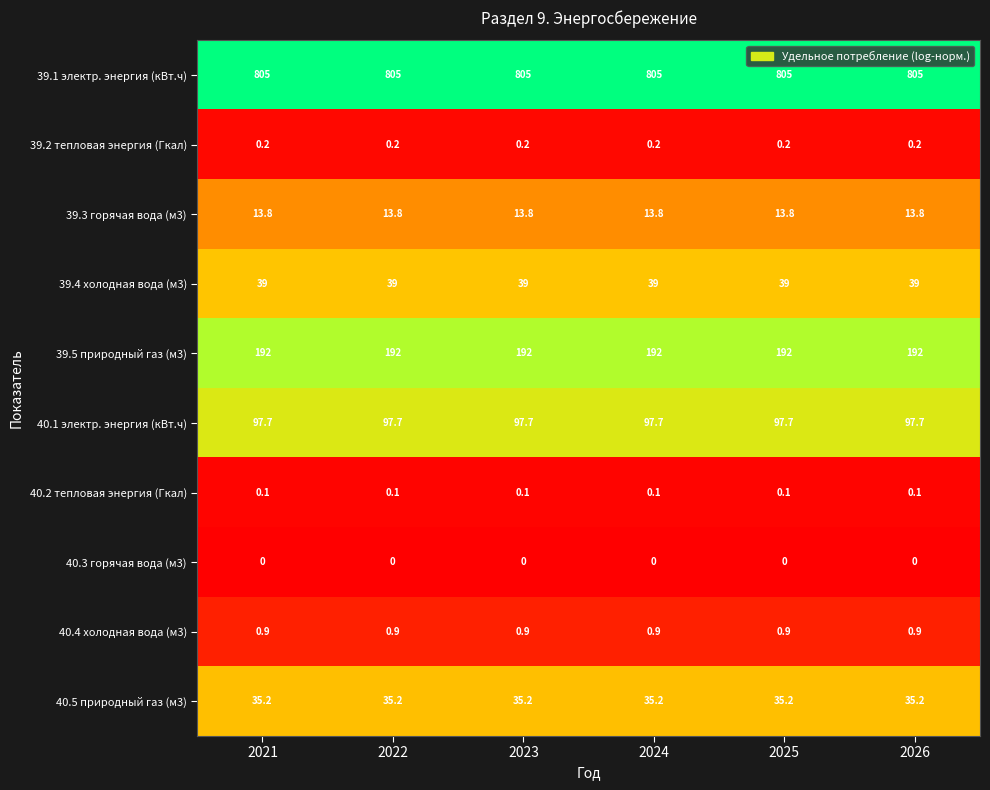

Rank the series by their maximum value, from lowest to highest.

40.3 горячая вода (м3), 40.2 тепловая энергия (Гкал), 39.2 тепловая энергия (Гкал), 40.4 холодная вода (м3), 39.3 горячая вода (м3), 40.5 природный газ (м3), 39.4 холодная вода (м3), 40.1 электр. энергия (кВт.ч), 39.5 природный газ (м3), 39.1 электр. энергия (кВт.ч)